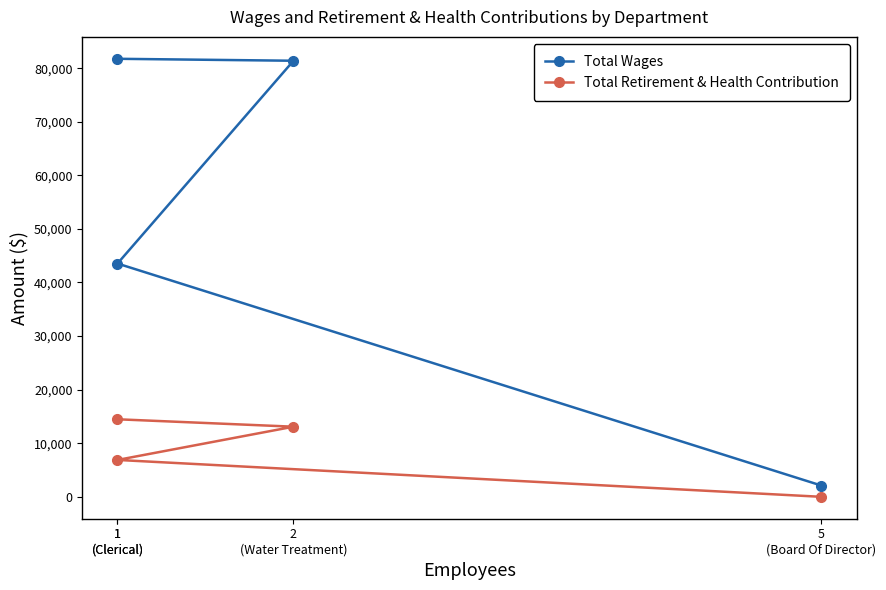

How many lines are shown in the chart?

2